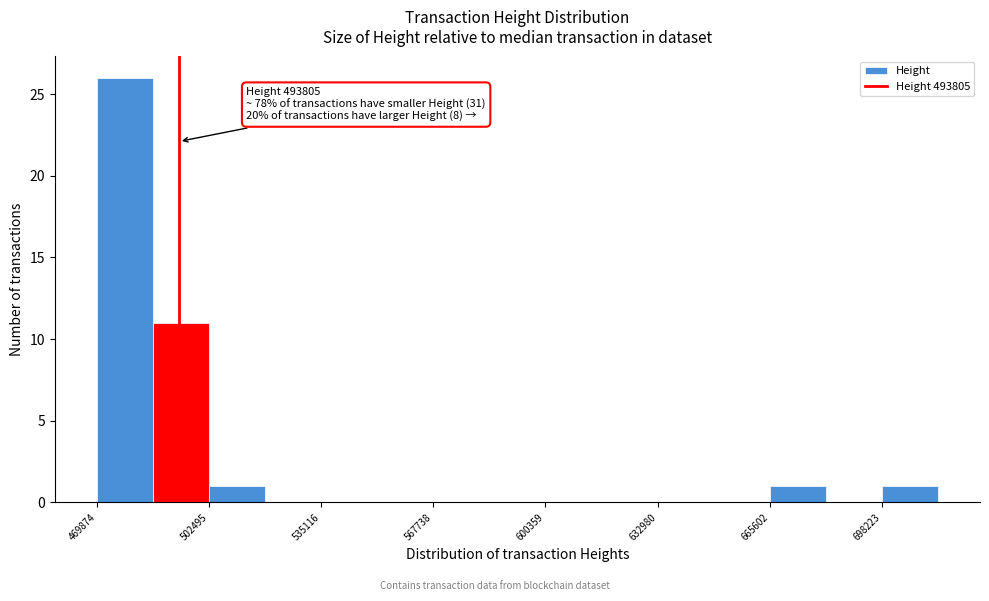

Read against the x-axis, roughly where is the centre of the tallest bar?

480000